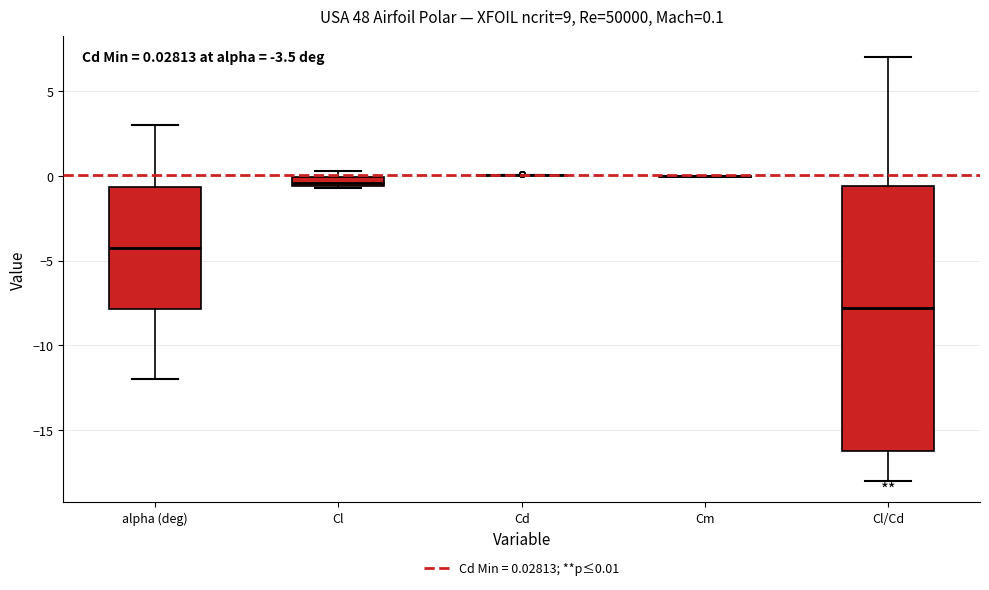

Comparing the boxes themselves (not the whiskers), which one is the tallest?

Cl/Cd